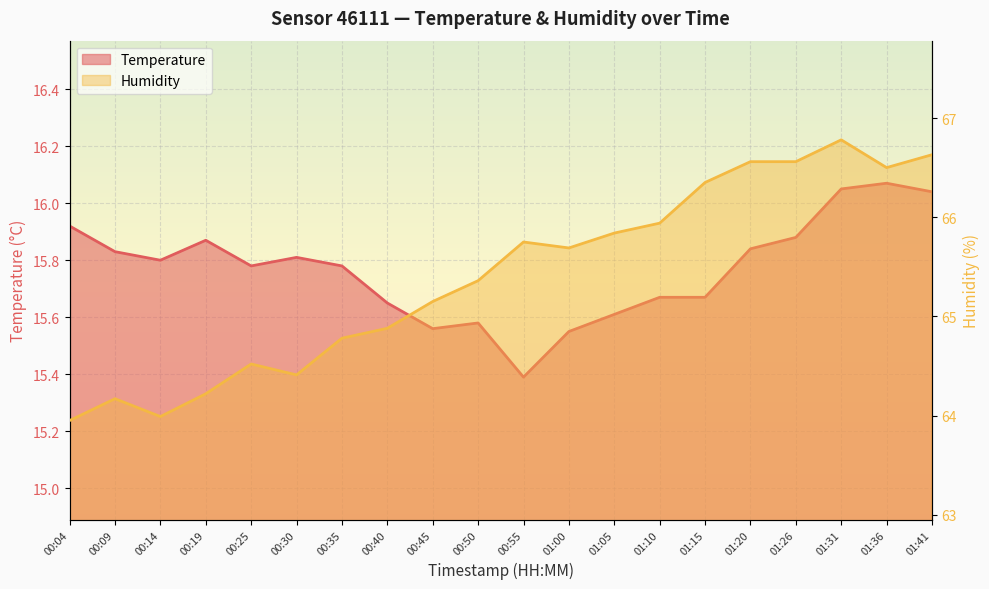

Between 00:25 and 00:55, which series saw the biggest shift?

humidity